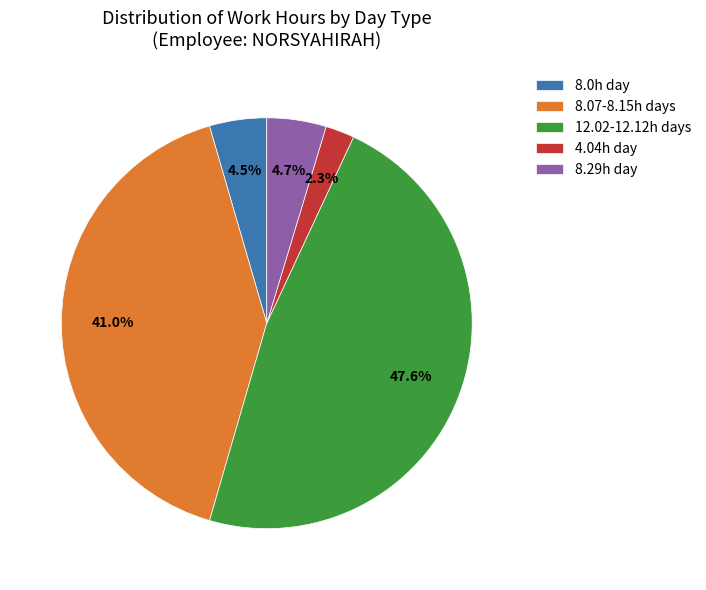

Which has a higher value, 8.07-8.15h days or 4.04h day?

8.07-8.15h days